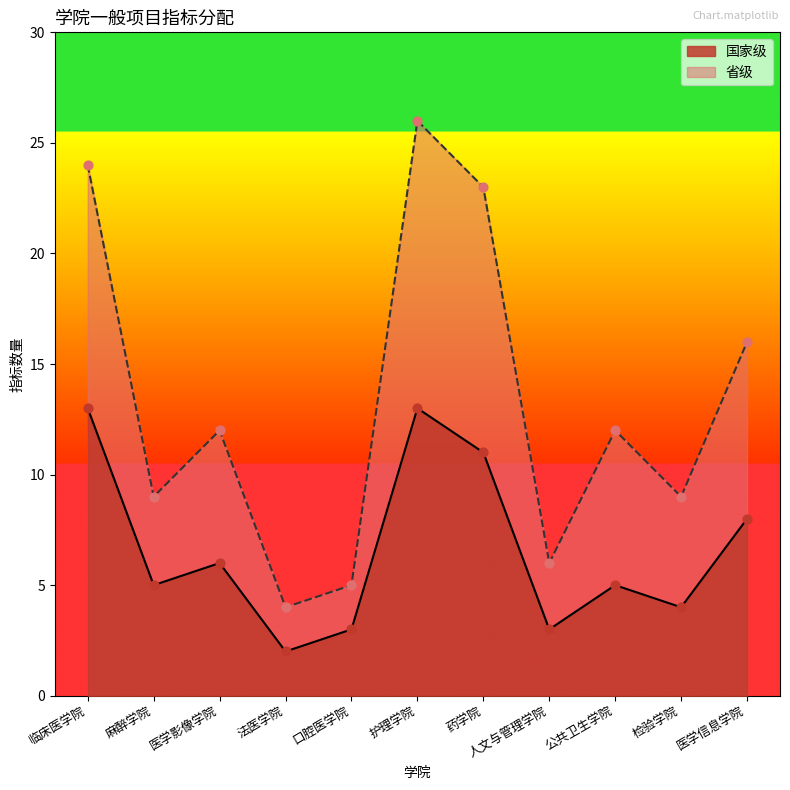

Which series reaches the maximum Y coordinate?

省级